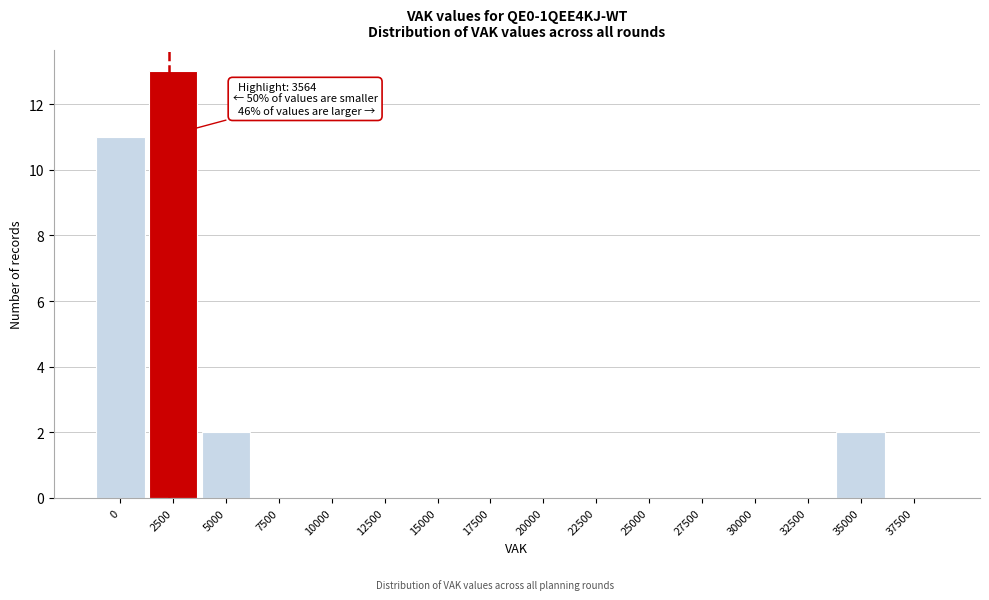

Reading left to right, transcribe all the data shown in this chart.

0=11	2500=13	5000=2	7500=0	10000=0	12500=0	15000=0	17500=0	20000=0	22500=0	25000=0	27500=0	30000=0	32500=0	35000=2	37500=0